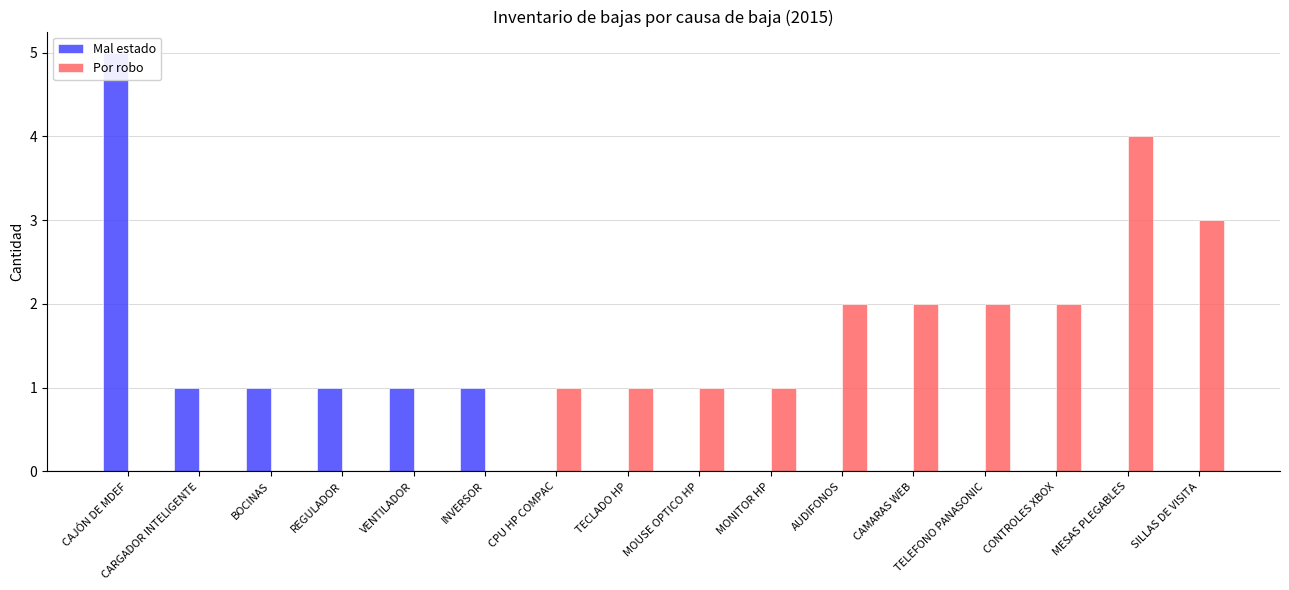

Where does the Por robo series first go above 1?

AUDIFONOS